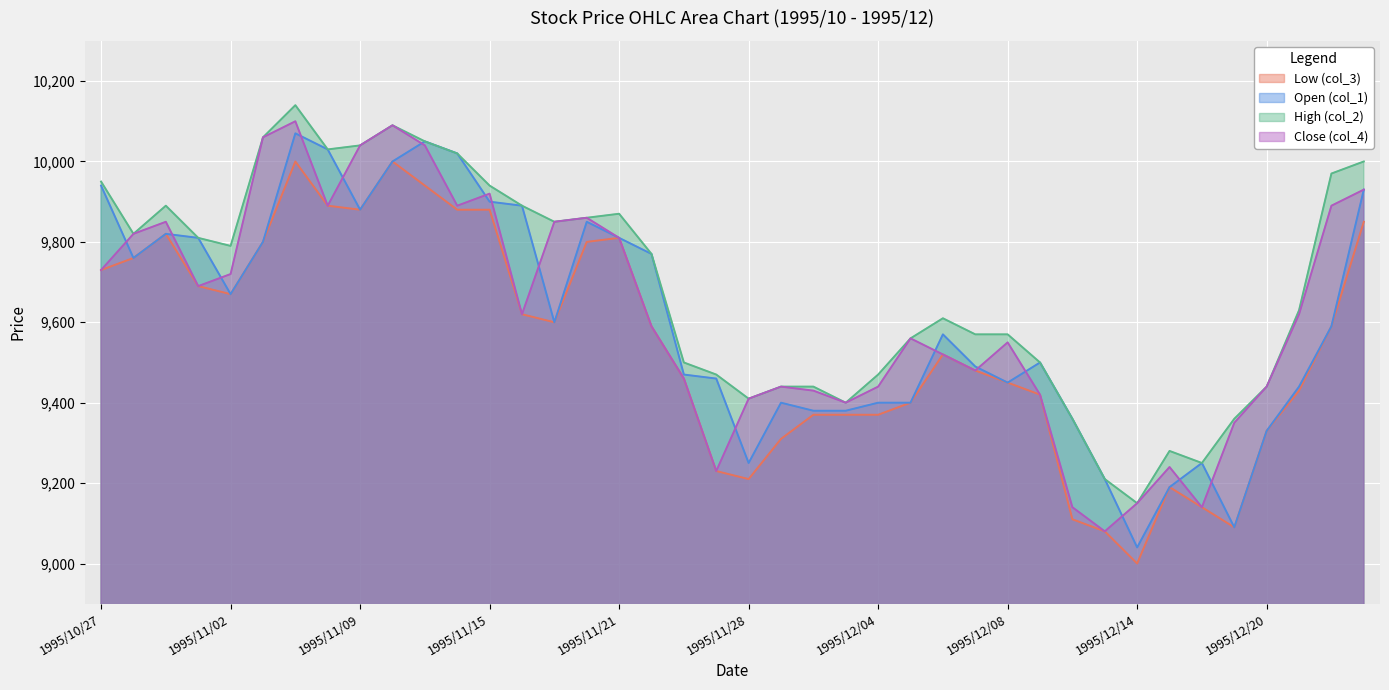

Is it true that Open (col_1) equals 4901 at 1995/11/01?

False